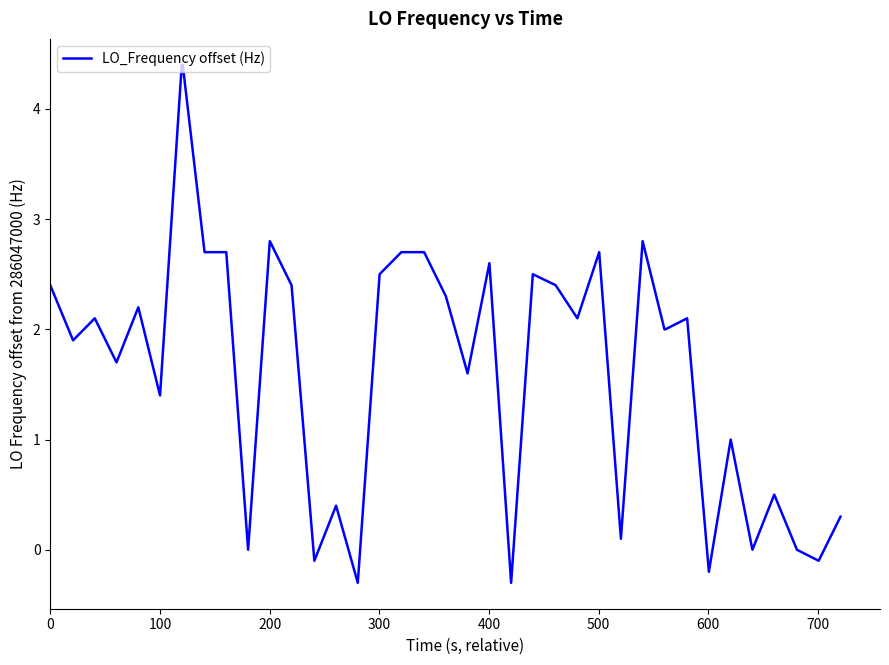

What is the difference between the maximum and minimum values?

4.7